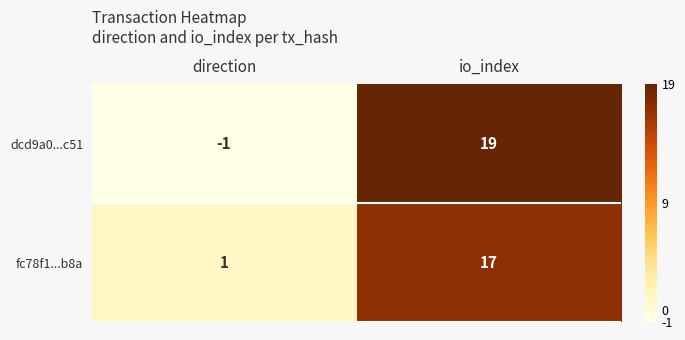

Is it true that dcd9a0...c51 equals 19 at io_index?

True